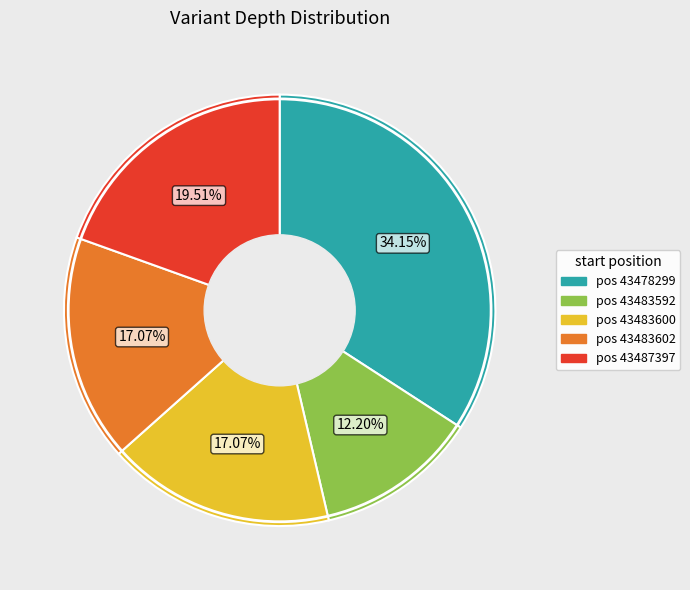

Is there any slice that represents more than half of the pie?

No